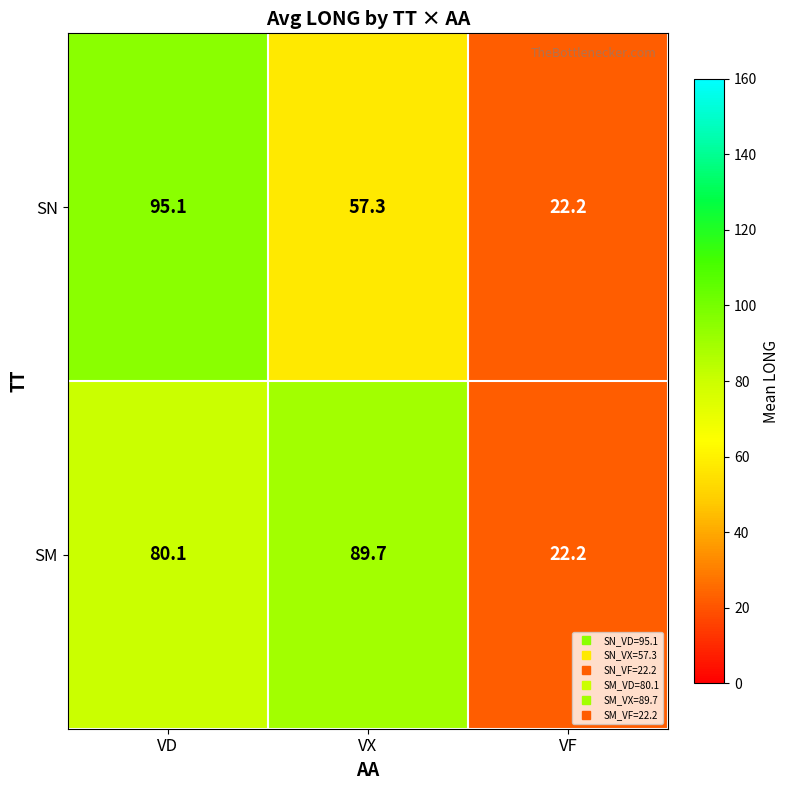

At which label is SN closest to 58?

VX